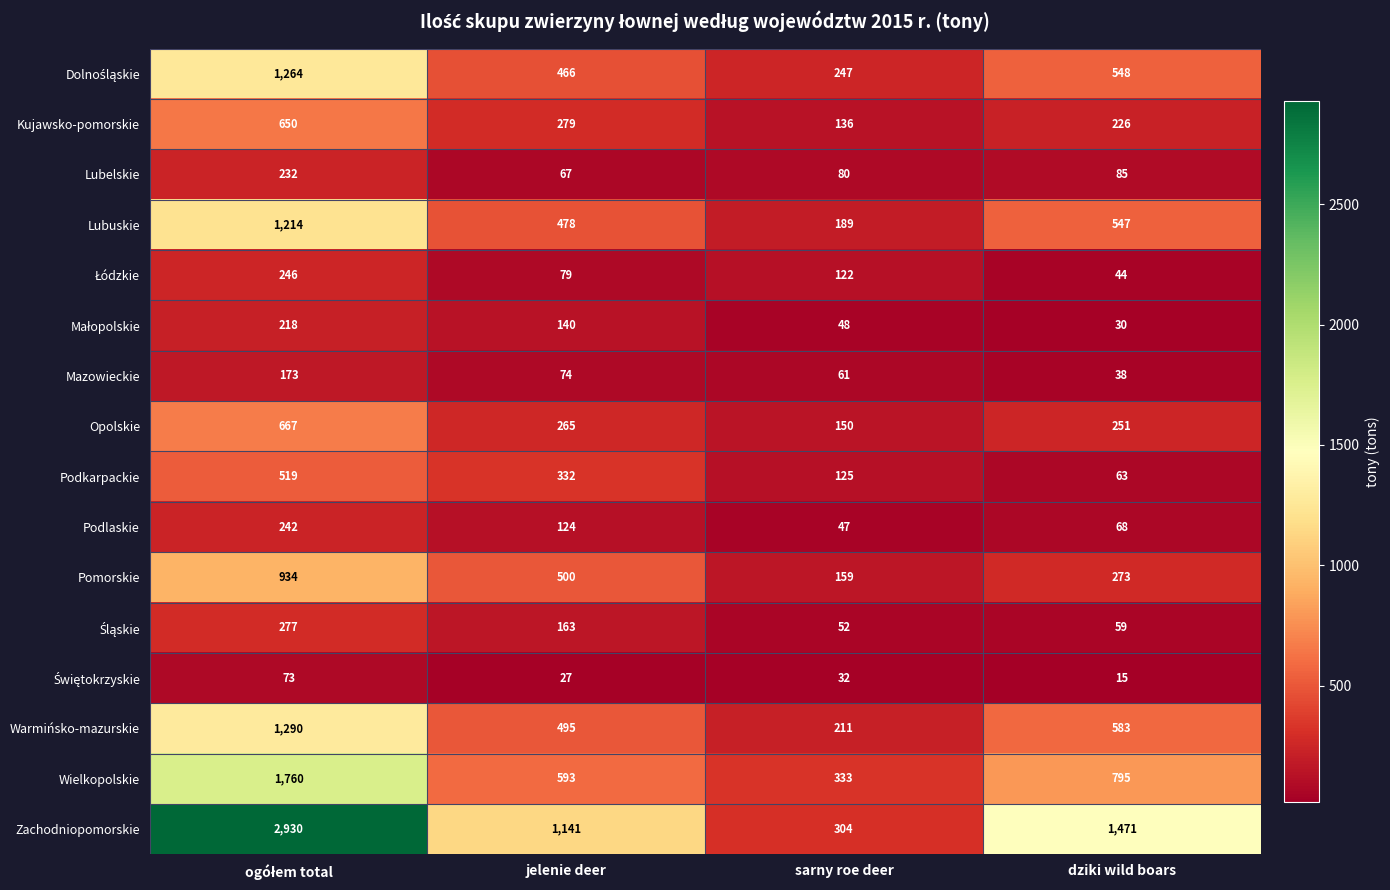

What is the average value of the Warmińsko-mazurskie series?

645